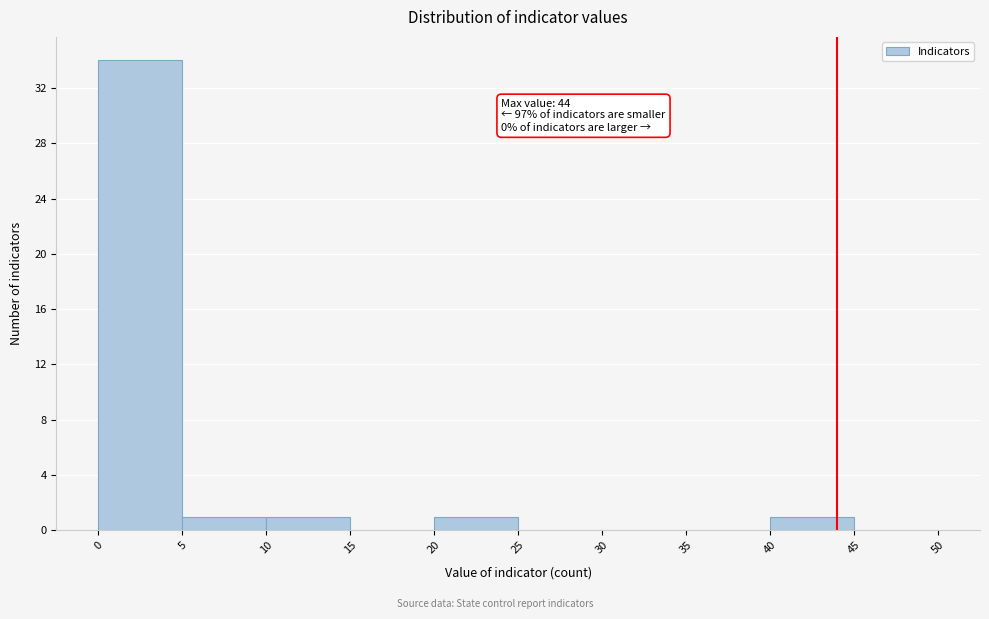

Which range on the x-axis has the tallest bar?

0 to 5